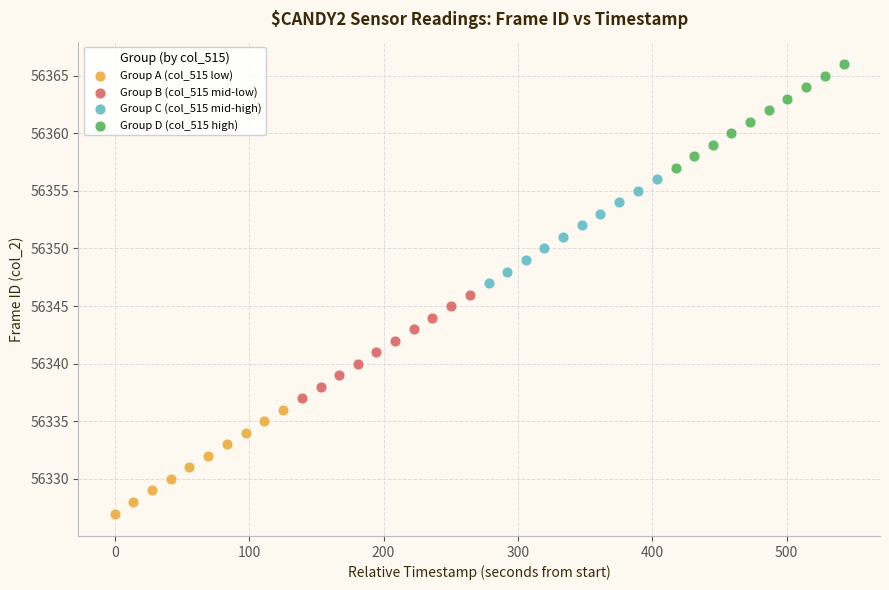

Which series reaches the minimum Y coordinate?

Group A (col_515 low)